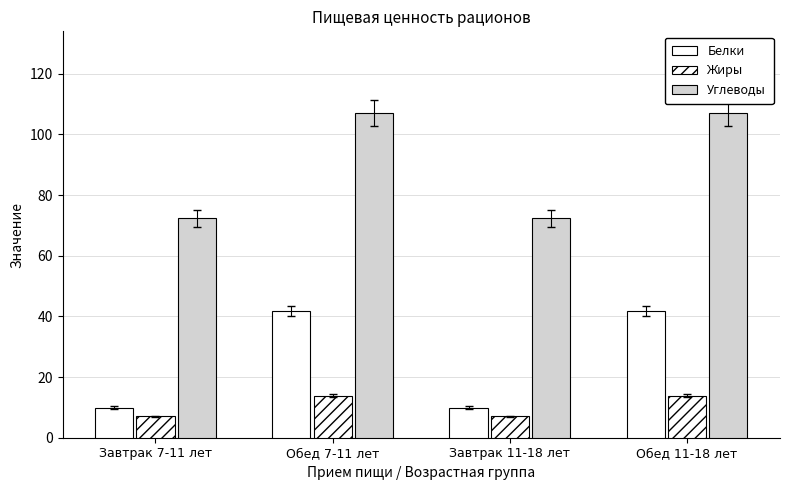

Are the bars grouped side by side (vs. stacked)?

Yes